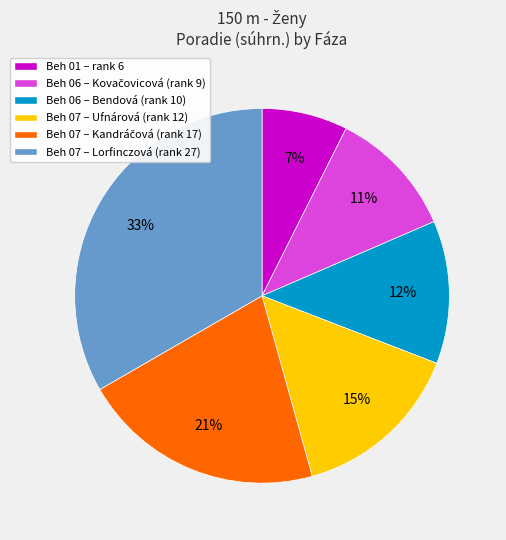

Is Beh 06 – Bendová (rank 10) the majority of the pie?

No